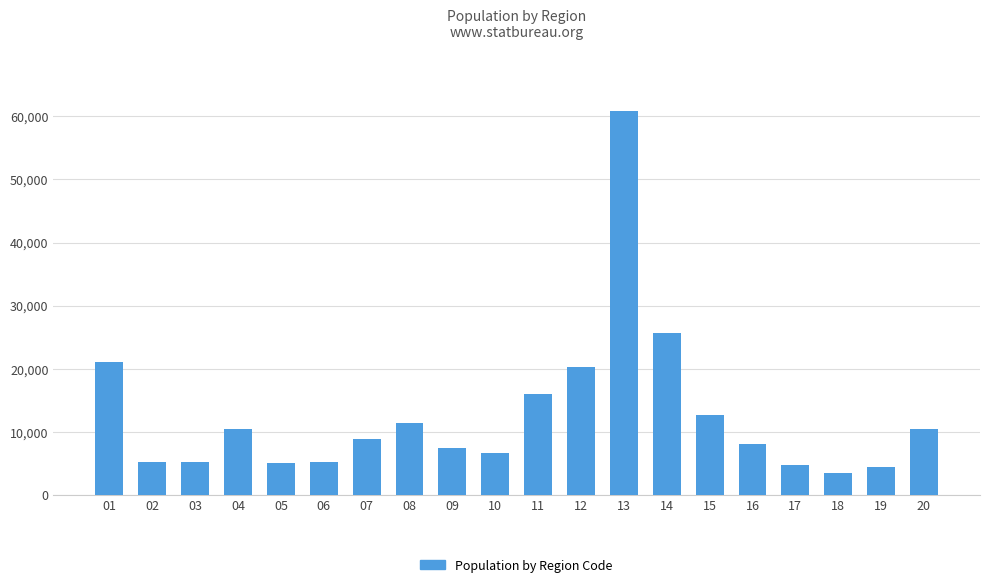

What is the change in value from 04 to 20?

+82